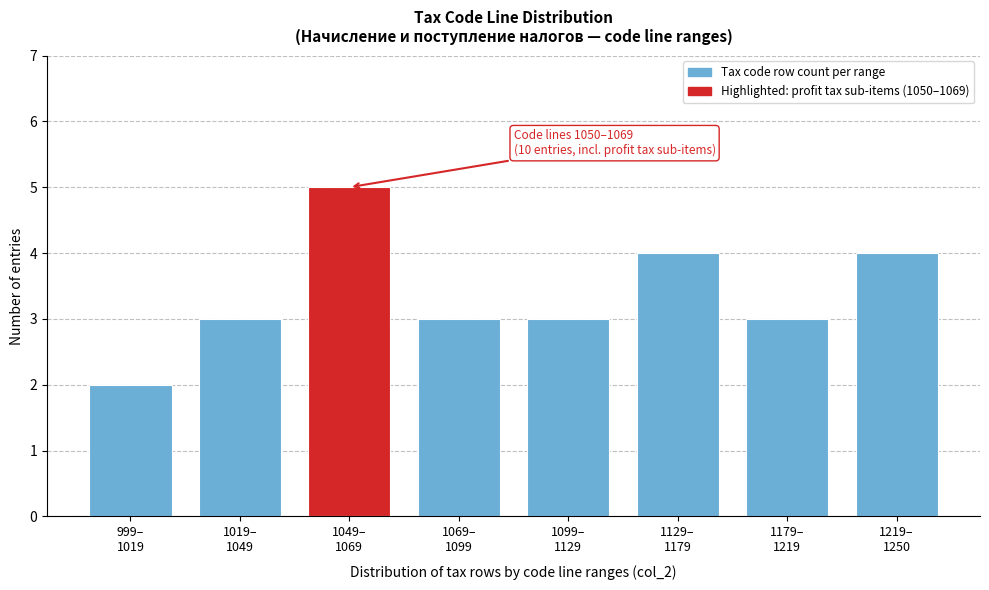

Reading left to right, extract all data points from this chart.

2	3	5	3	3	4	3	4